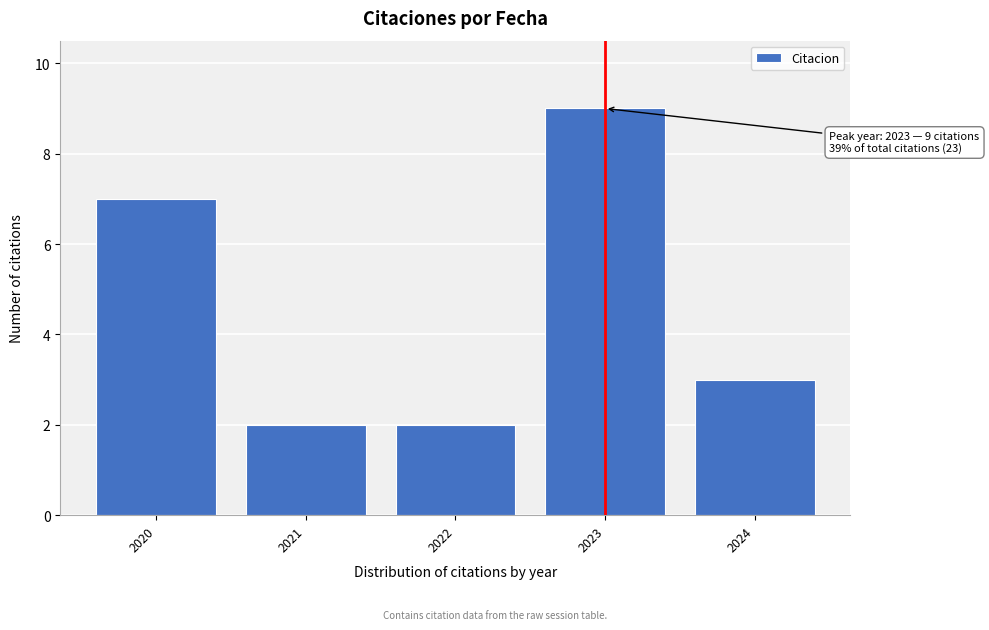

Reading left to right, what are all the values shown in this chart?

2020=7	2021=2	2022=2	2023=9	2024=3